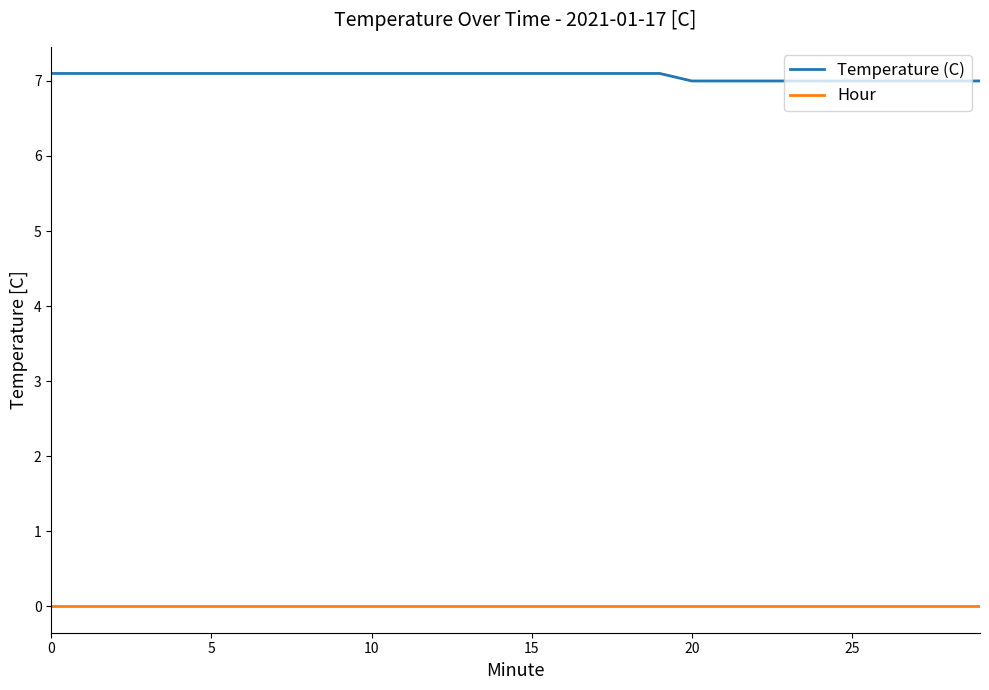

True or false: Hour and Temperature (C) cross at least once.

False